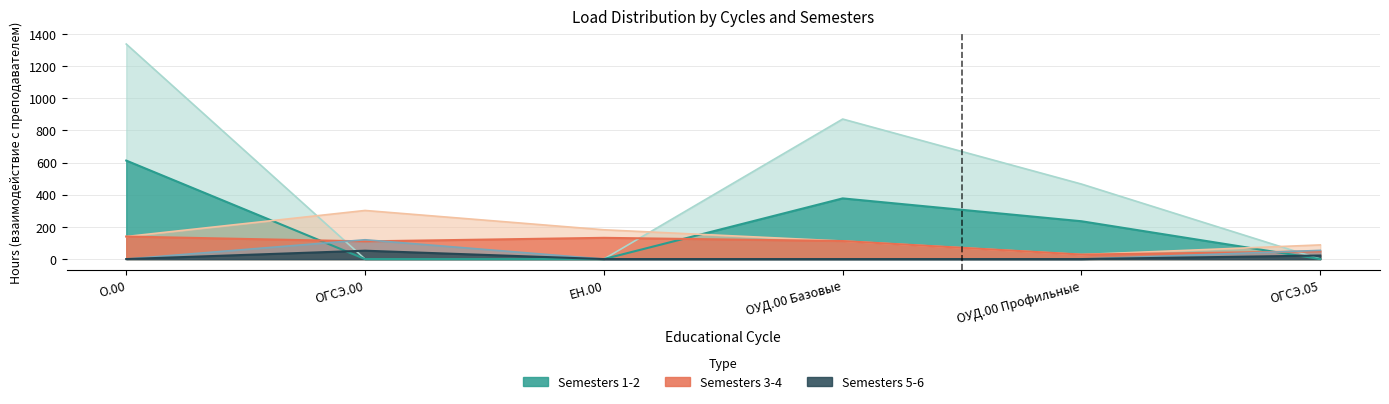

Rank the categories by 6 сем (взаим.) value from lowest to highest.

О.00, ЕН.00, ОУД.00 Базовые, ОУД.00 Профильные, ОГСЭ.05, ОГСЭ.00